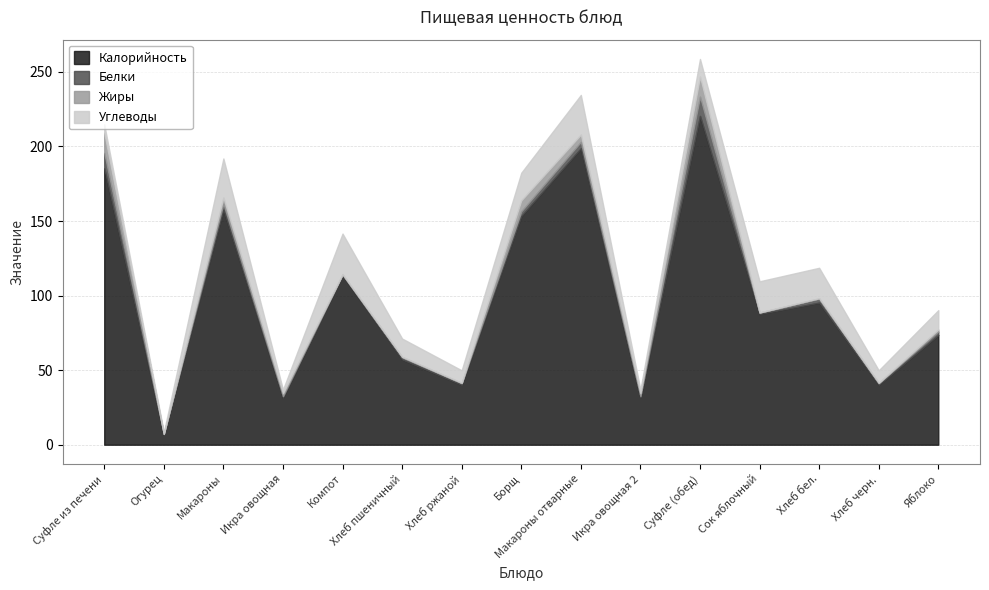

The value of Калорийность at Огурец is 10.6. True or false?

False